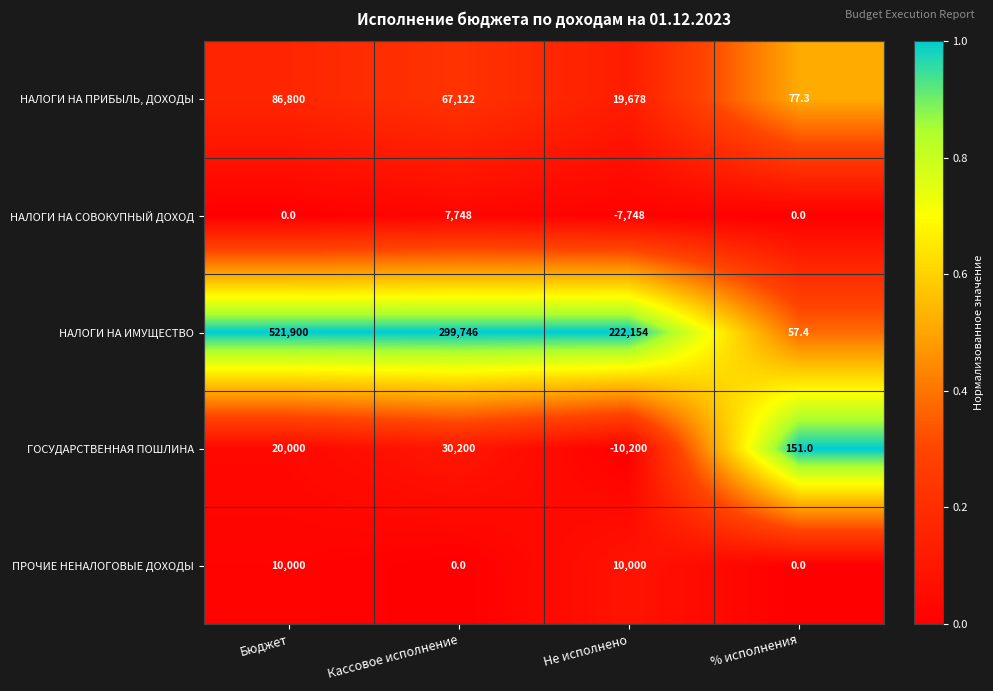

Which series has the largest total across all categories?

НАЛОГИ НА ИМУЩЕСТВО